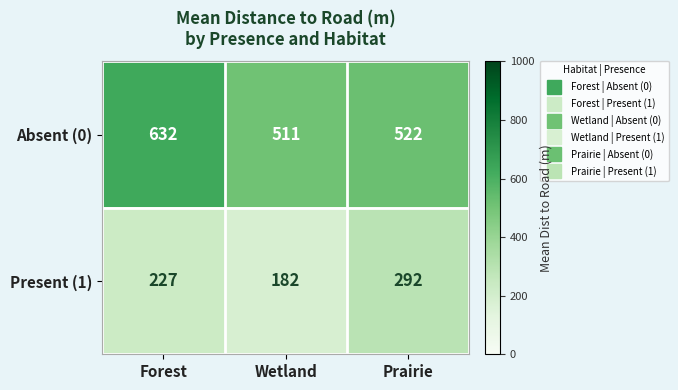

The Absent (0) series shows 511 at Wetland. True or false?

True